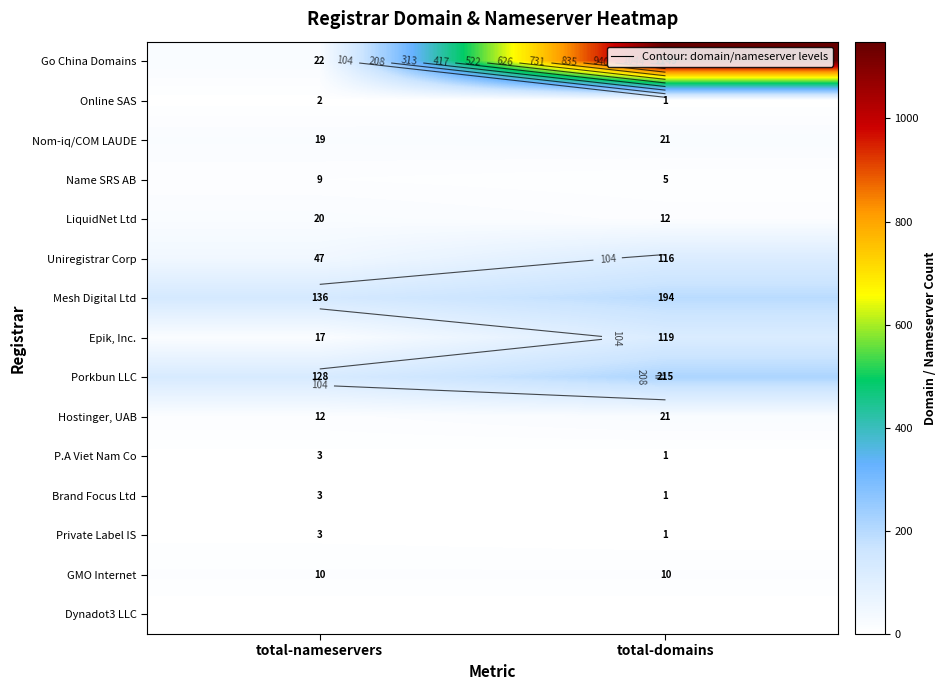

List the labels in order of Nom-iq/COM LAUDE value, largest first.

total-domains, total-nameservers